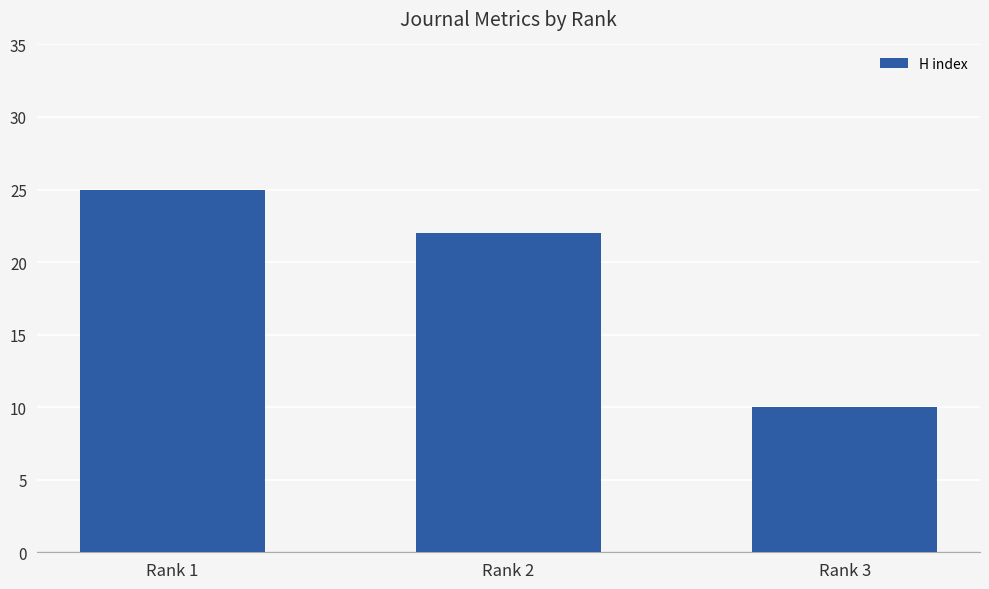

Count the values in the range 10 to 25.

3